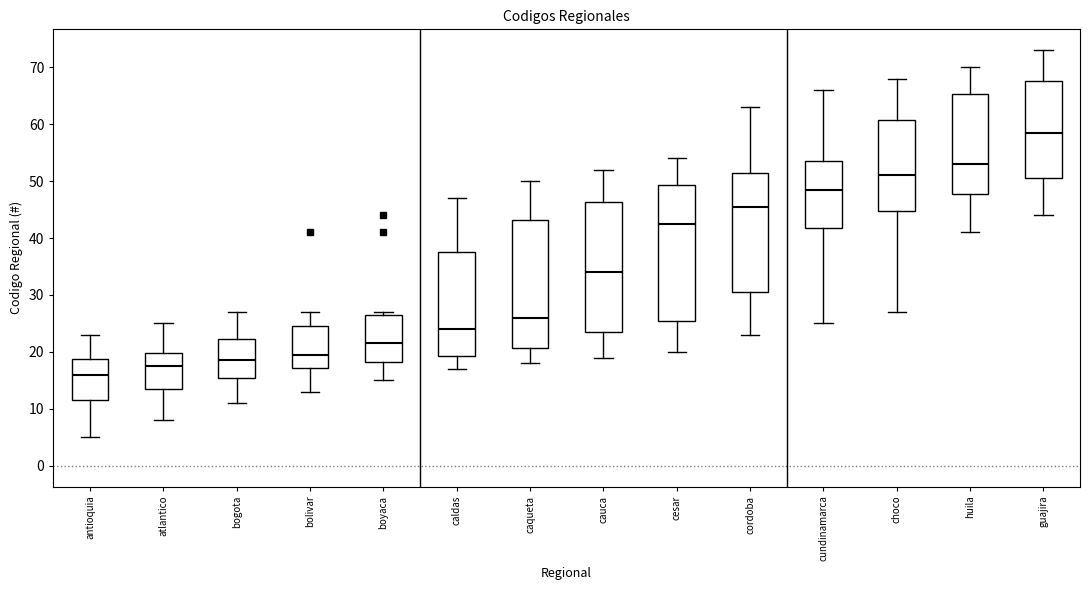

Comparing the boxes themselves (not the whiskers), which one is the tallest?

cesar